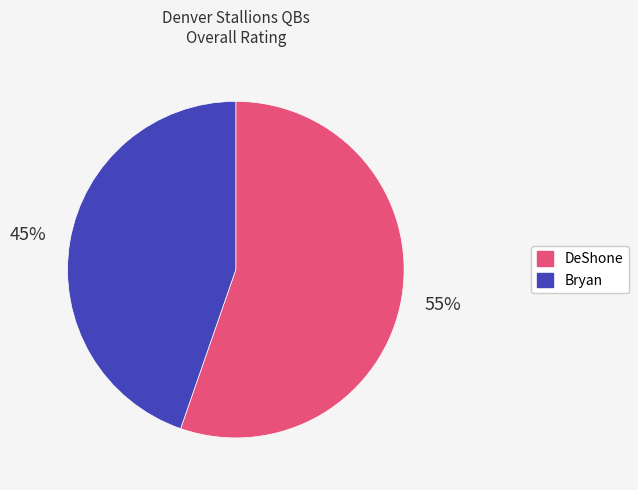

Which has a higher value, DeShone or Bryan?

DeShone